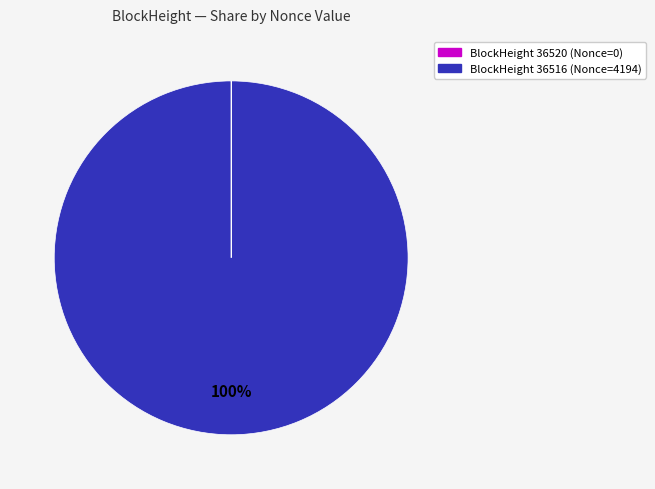

What is the largest slice in the pie chart?

BlockHeight 36516 (Nonce=4194)